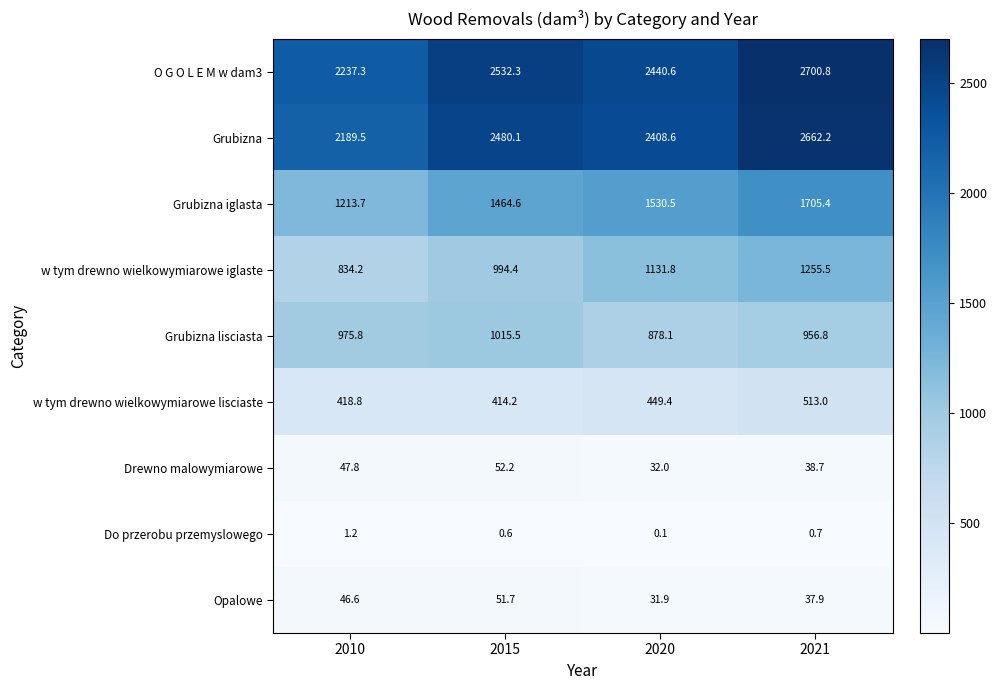

At which label is w tym drewno wielkowymiarowe iglaste closest to 1044?

2015